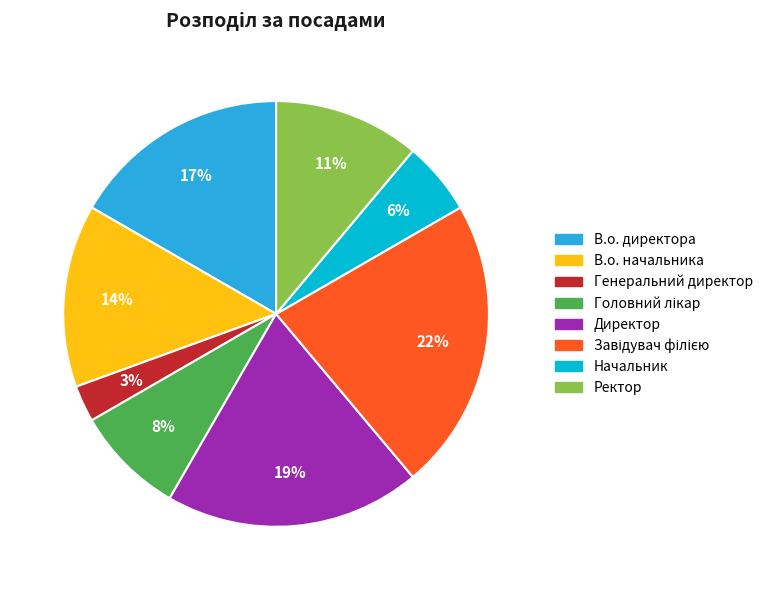

Is В.о. начальника the majority of the pie?

No